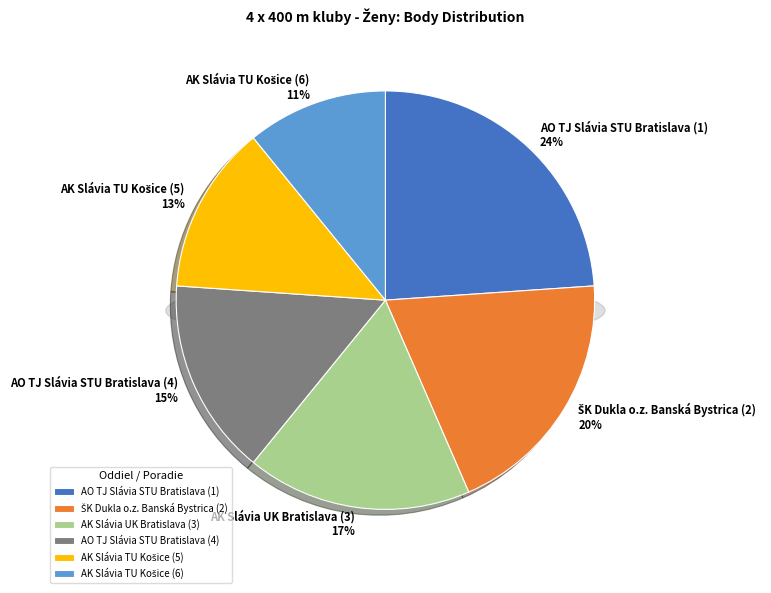

How much of the chart is everything except AO TJ Slávia STU Bratislava (4)?

84.8%